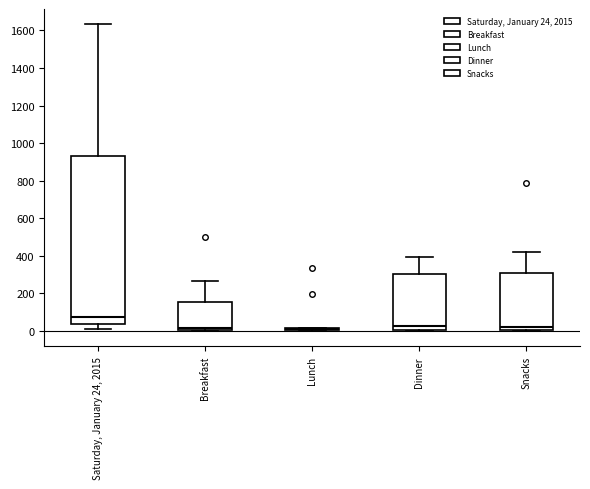

Reading left to right, read every box against the y-axis: the position of its median line, the range the box covers, and the ends of its whiskers. The values are not printed on the chart, so give them approximately, as read against the axis.

Saturday, January 24, 2015: median 80, box 40 to 920, whiskers 20 to 1640
Breakfast: median 20, box 0 to 160, whiskers 0 (just below the box's lower edge) to 260
Lunch: box collapsed to a line at 0, whiskers 0 to 20
Dinner: median 20, box 0 to 300, whiskers 0 to 400
Snacks: median 20, box 0 to 300, whiskers 0 (just below the box's lower edge) to 420